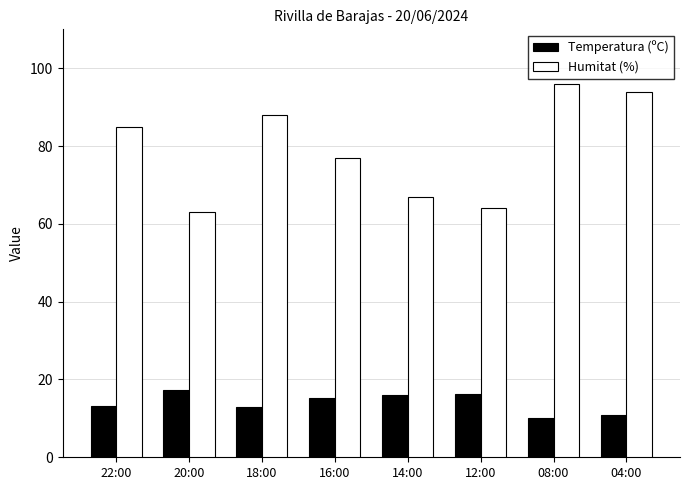

Which label corresponds to the largest value in the chart?

08:00